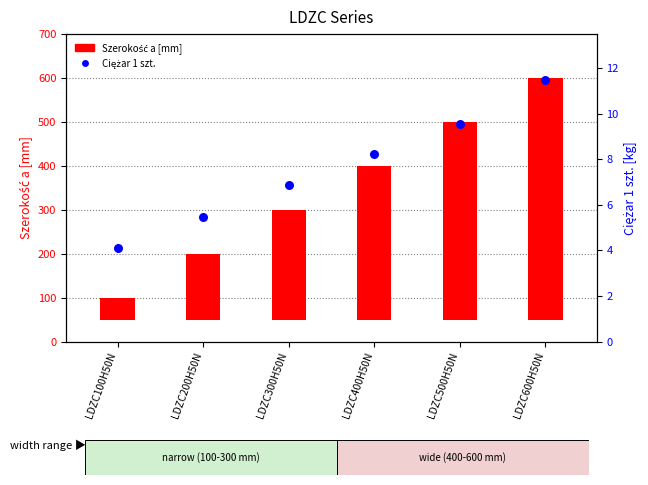

Is the value of Ciężar 1 szt. at LDZC500H50N greater than the value of Szerokość a [mm] at LDZC500H50N?

No